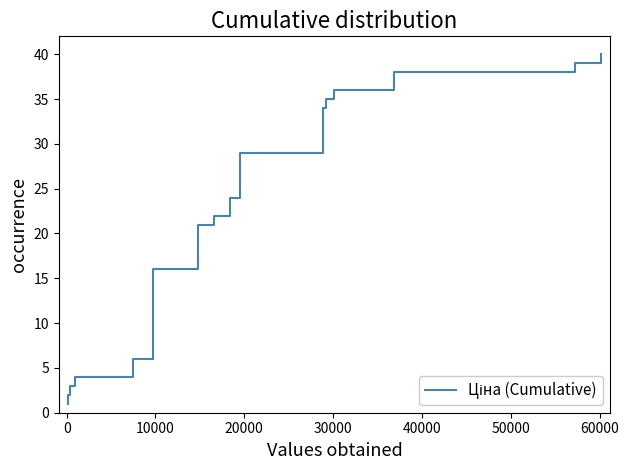

Does the chart display data point markers on the line(s)?

No